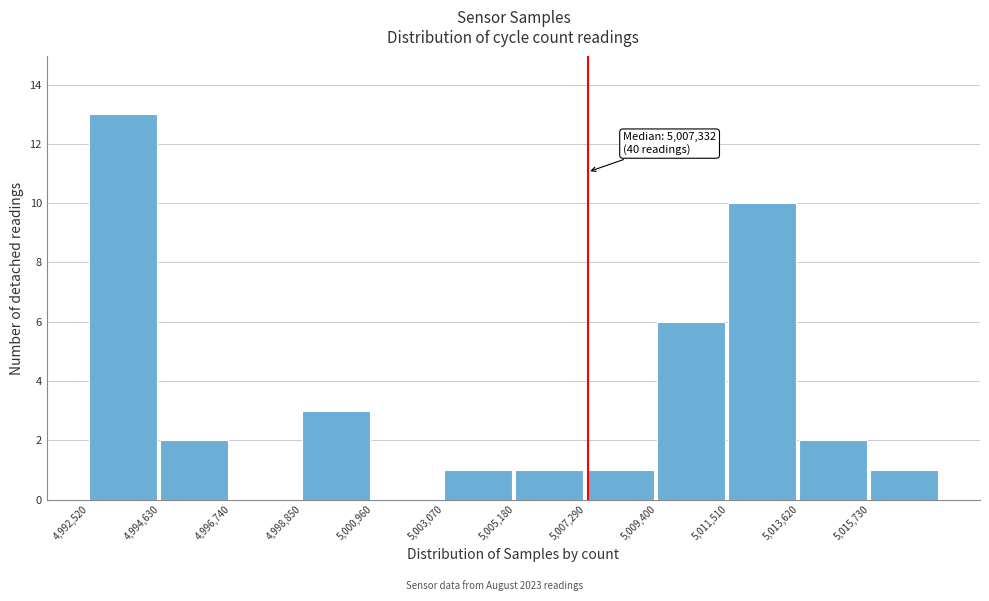

Which range on the x-axis has the tallest bar?

4992500 to 4994500